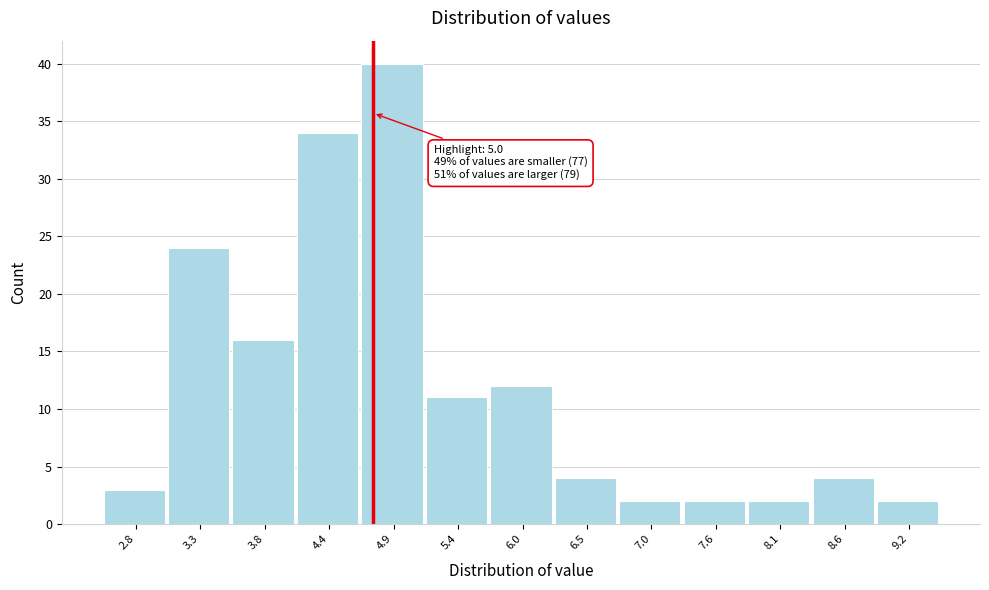

Reading left to right, list all the values displayed in this chart.

2.8=3	3.3=24	3.8=16	4.4=34	4.9=40	5.4=11	6.0=12	6.5=4	7.0=2	7.6=2	8.1=2	8.6=4	9.2=2